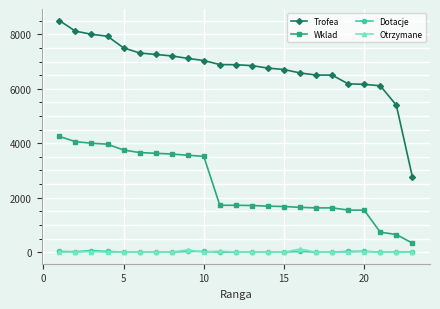

Is this an area chart (filled region under the line)?

No